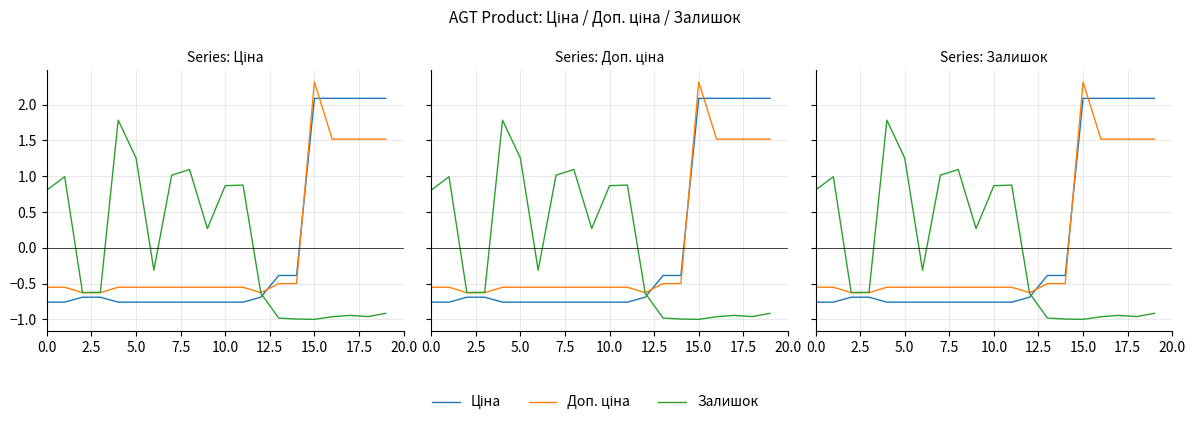

What is the label of the 20th point from the left?

19